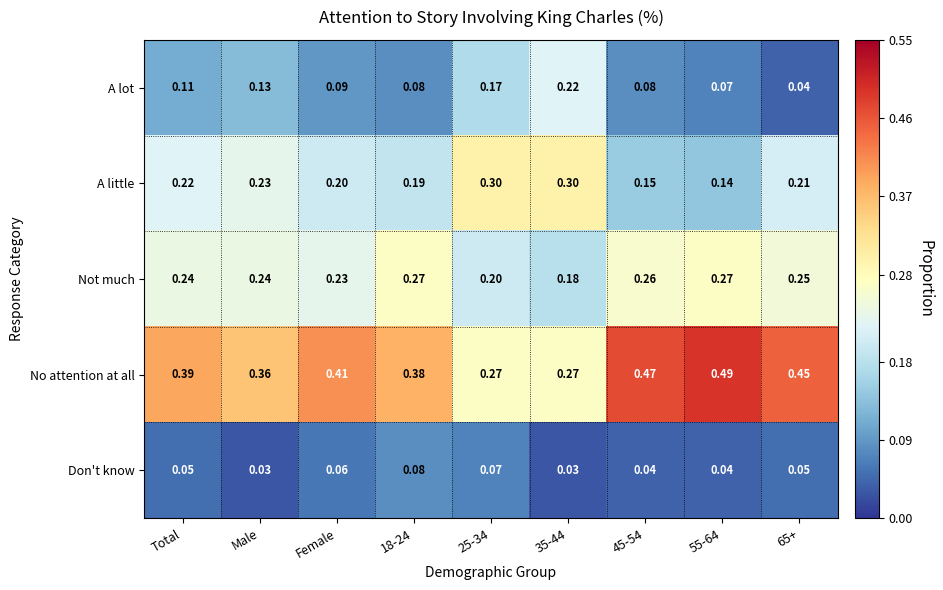

Which series has the widest spread of values?

No attention at all